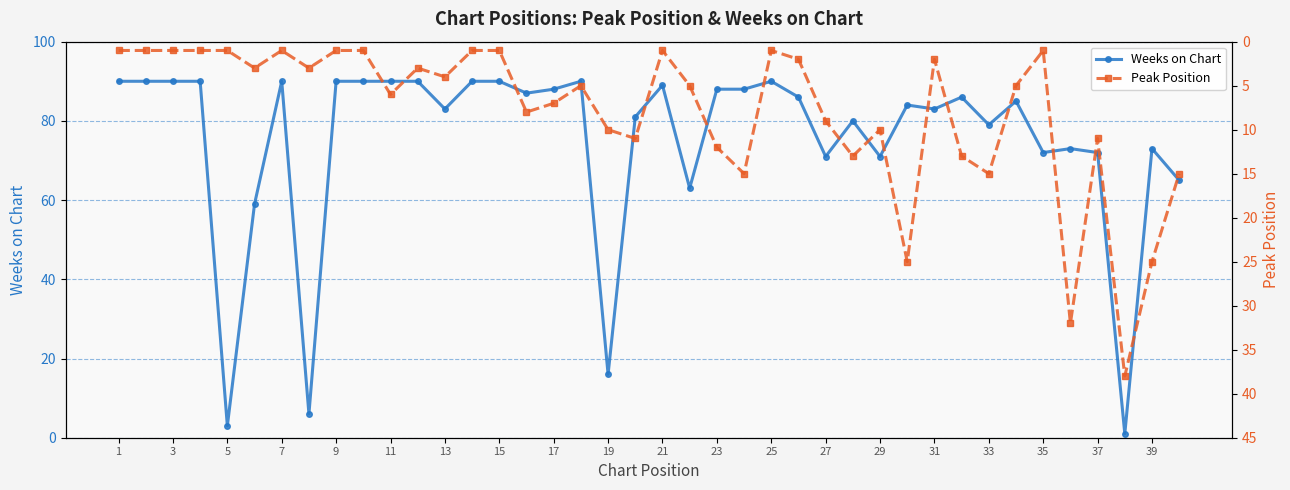

Which series has the widest spread of values?

Weeks on Chart